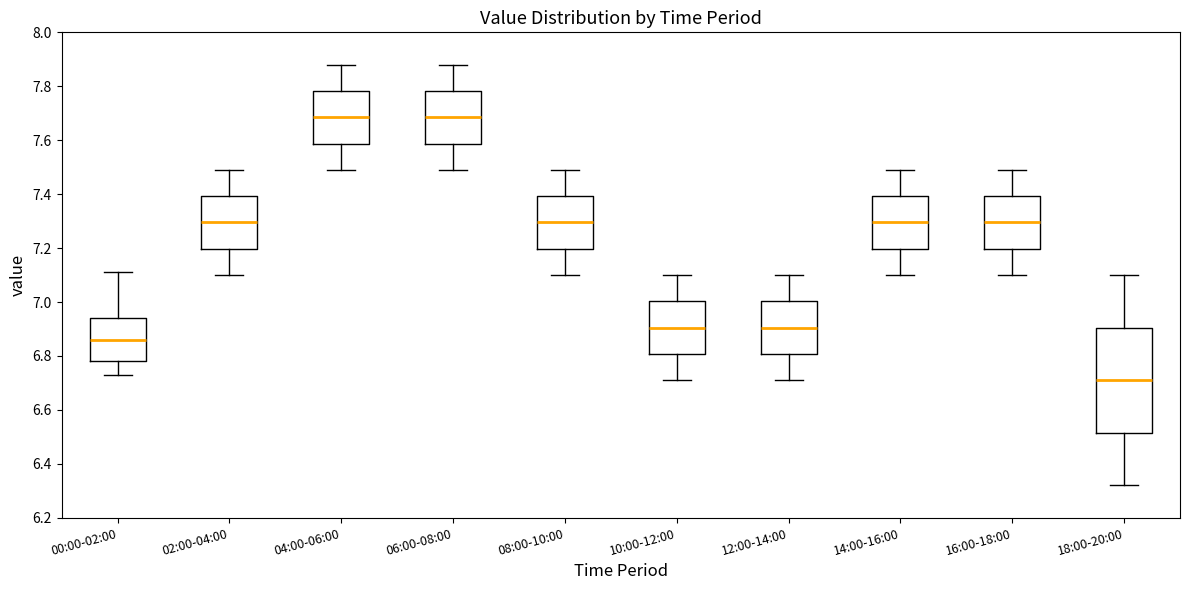

Where does the lower whisker of the box for 00:00-02:00 end on the y-axis? The values are not printed on the chart, so give them approximately, as read against the axis.

6.74